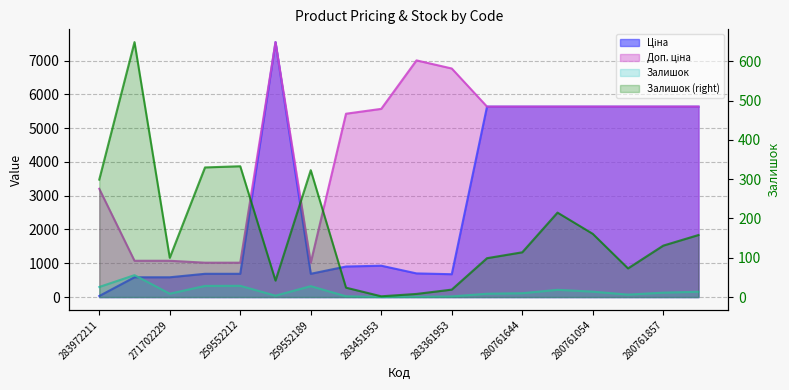

At which category is the sum across all series the highest?

284392211